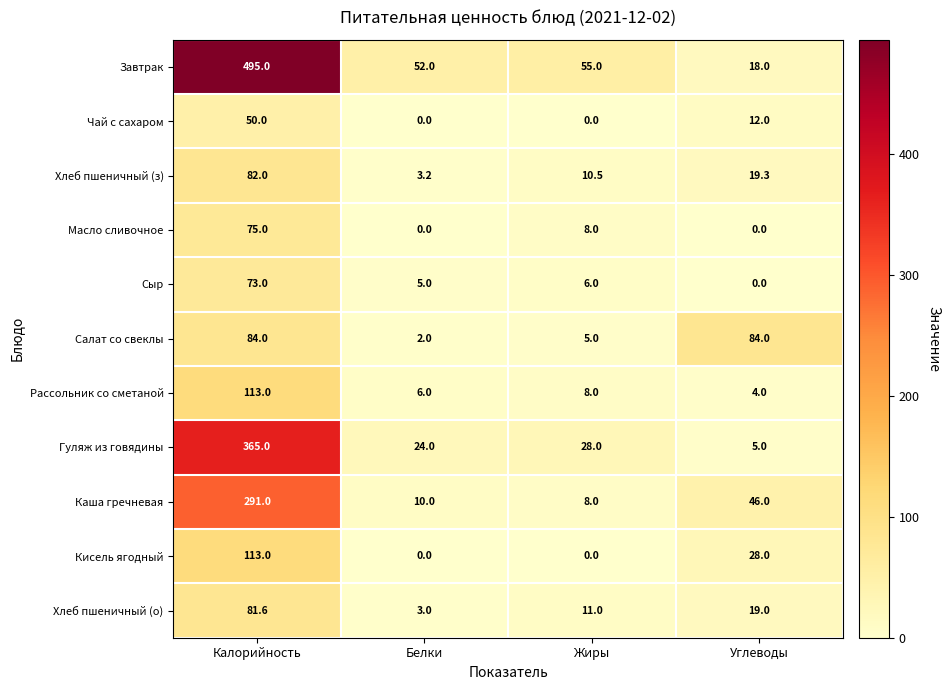

What is the difference between the maximum and second lowest values in the Хлеб пшеничный (з) series?

71.5